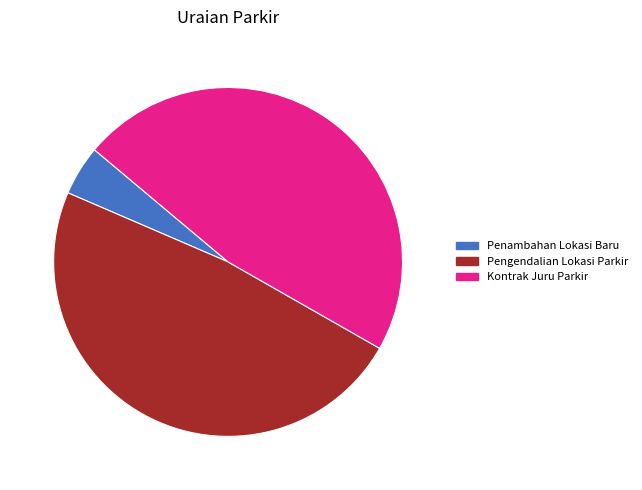

Count the number of slices in the pie.

3